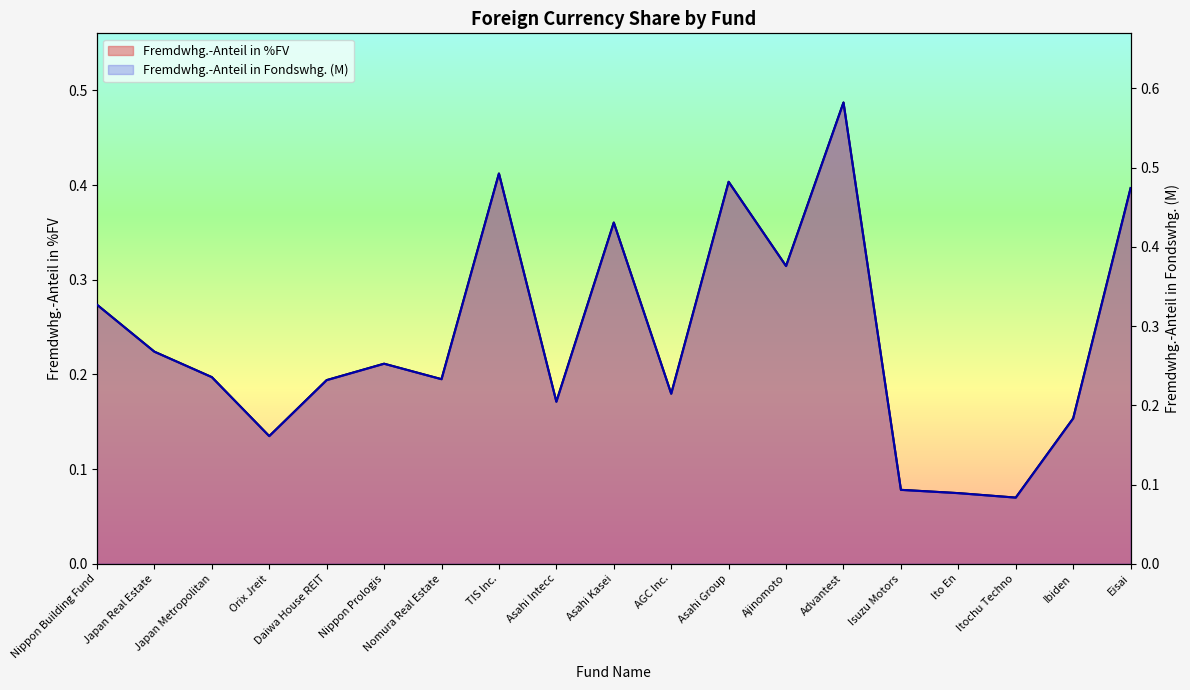

Reading right to left, transcribe all the data shown in this chart.

Fremdwhg.-Anteil in Fondswhg.: 0.4	0.2	0.1	0.1	0.1	0.5	0.3	0.4	0.2	0.4	0.2	0.4	0.2	0.2	0.2	0.1	0.2	0.2	0.3
Fremdwhg.-Anteil in %FV: 0.5	0.2	0.1	0.1	0.1	0.6	0.4	0.5	0.2	0.4	0.2	0.5	0.2	0.3	0.2	0.2	0.2	0.3	0.3